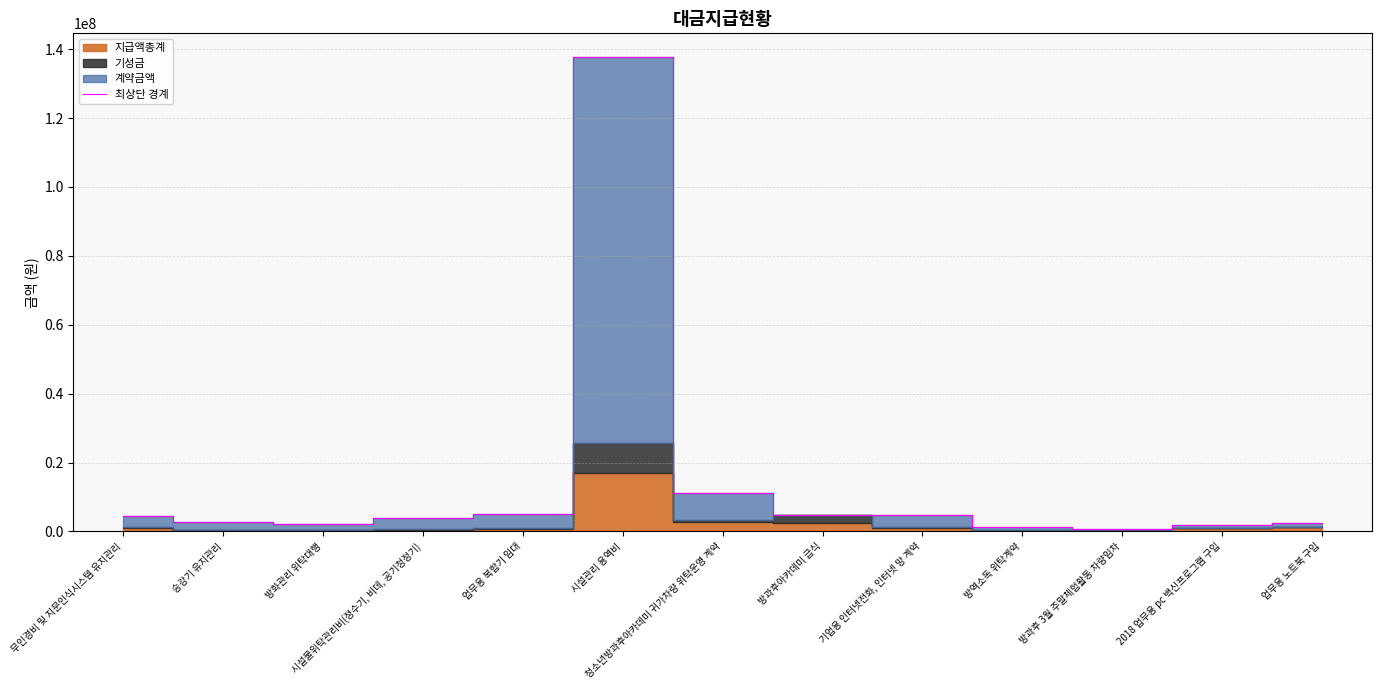

What is the average value?

14100015